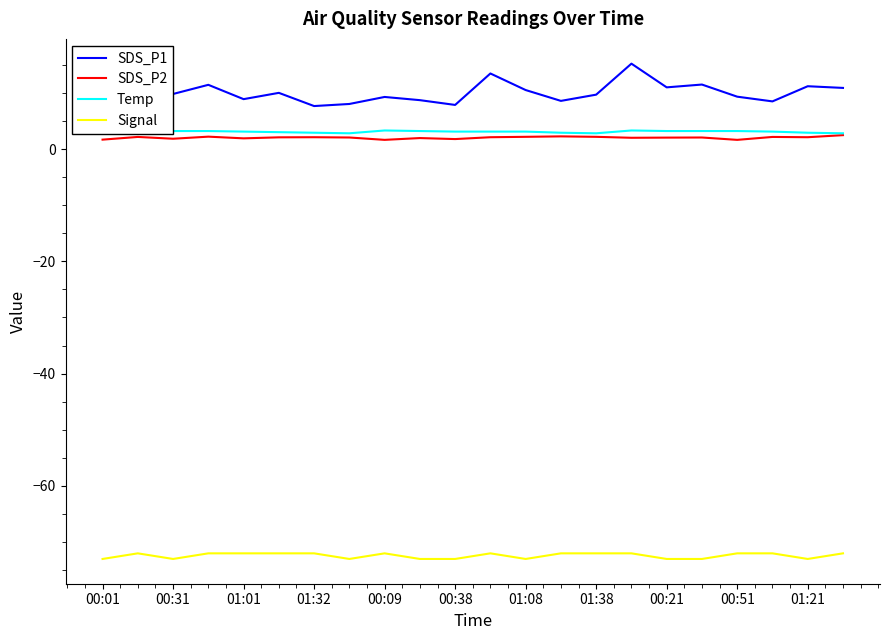

What is the smallest value displayed?

-73.0